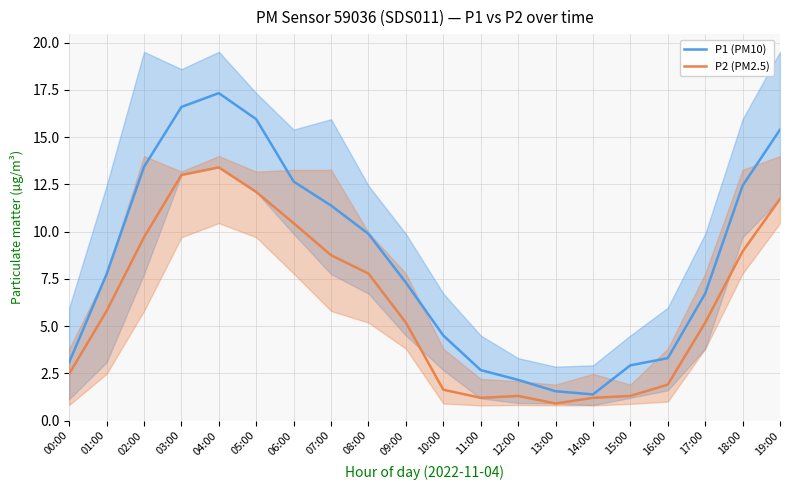

Rank the series by their average value, from highest to lowest.

P1 (PM10), P2 (PM2.5)